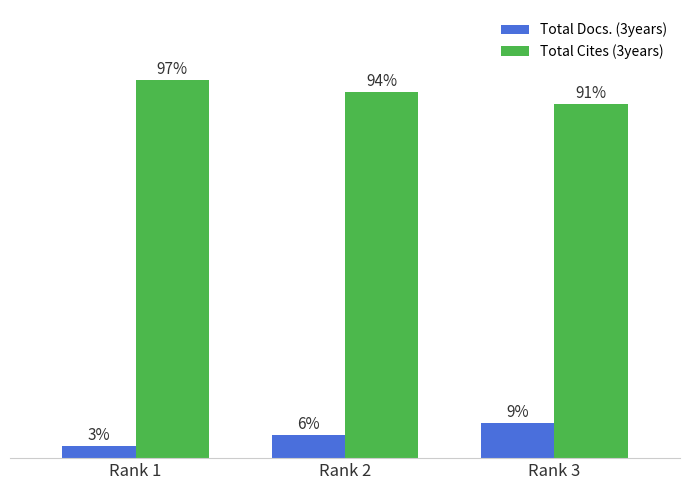

At which label does Total Cites (3years) first exceed 94?

Rank 1